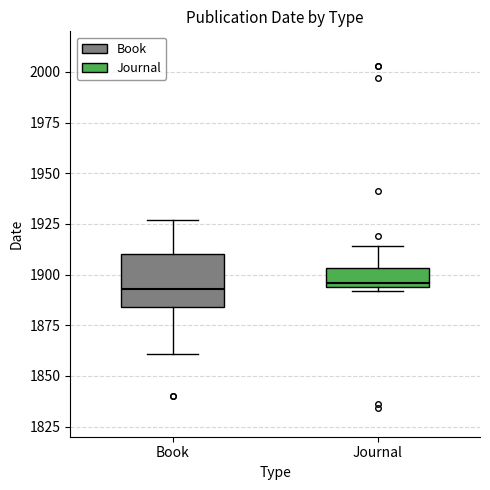

Comparing the boxes themselves (not the whiskers), which one is the tallest?

Book